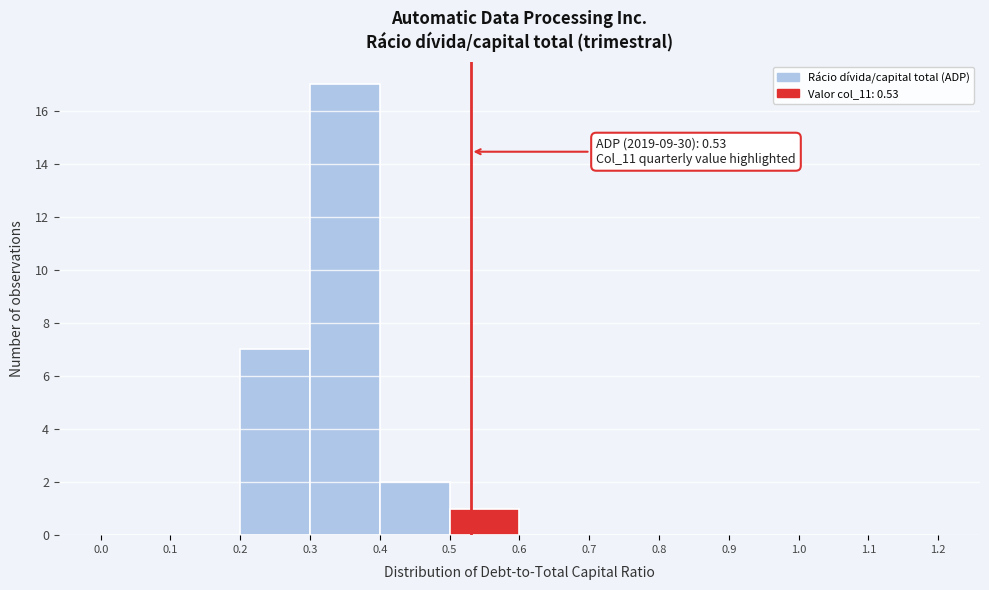

Which range on the x-axis has the tallest bar?

0.3 to 0.4